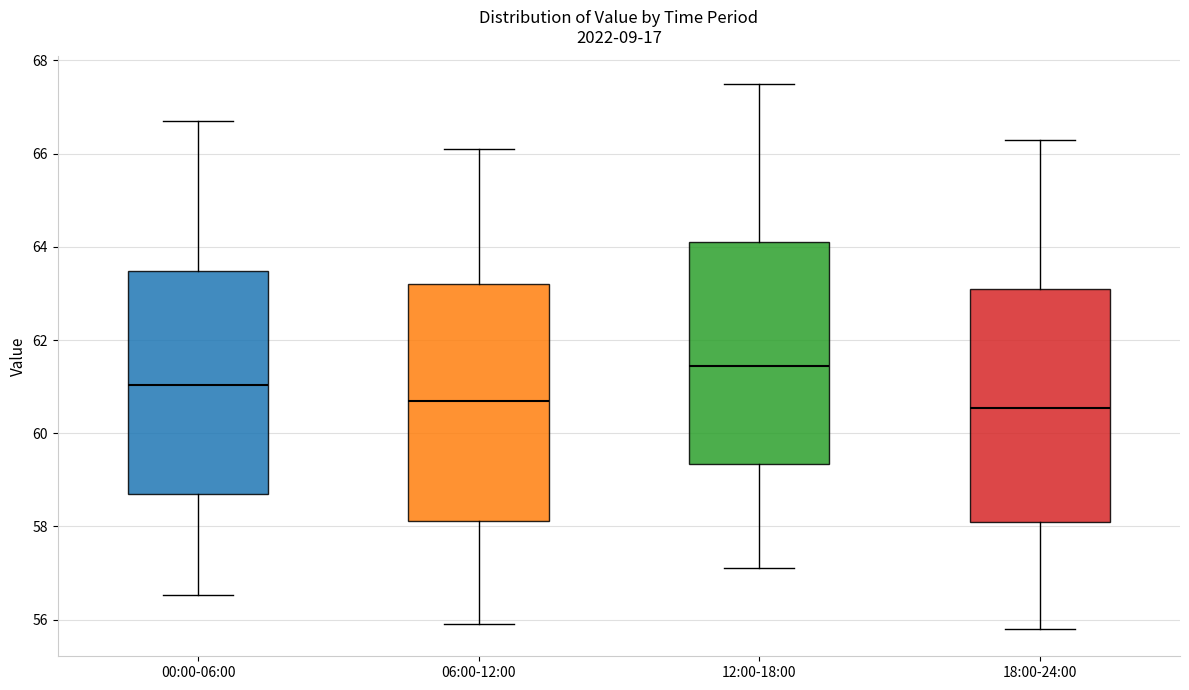

Where is the lower edge of the box for 06:00-12:00 on the y-axis? The values are not printed on the chart, so give them approximately, as read against the axis.

58.2